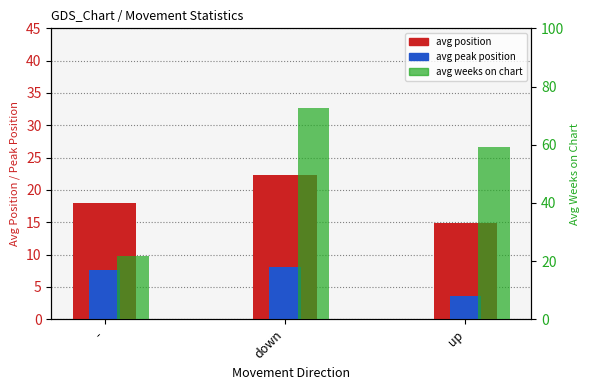

At how many categories does at least one series exceed 55?

2